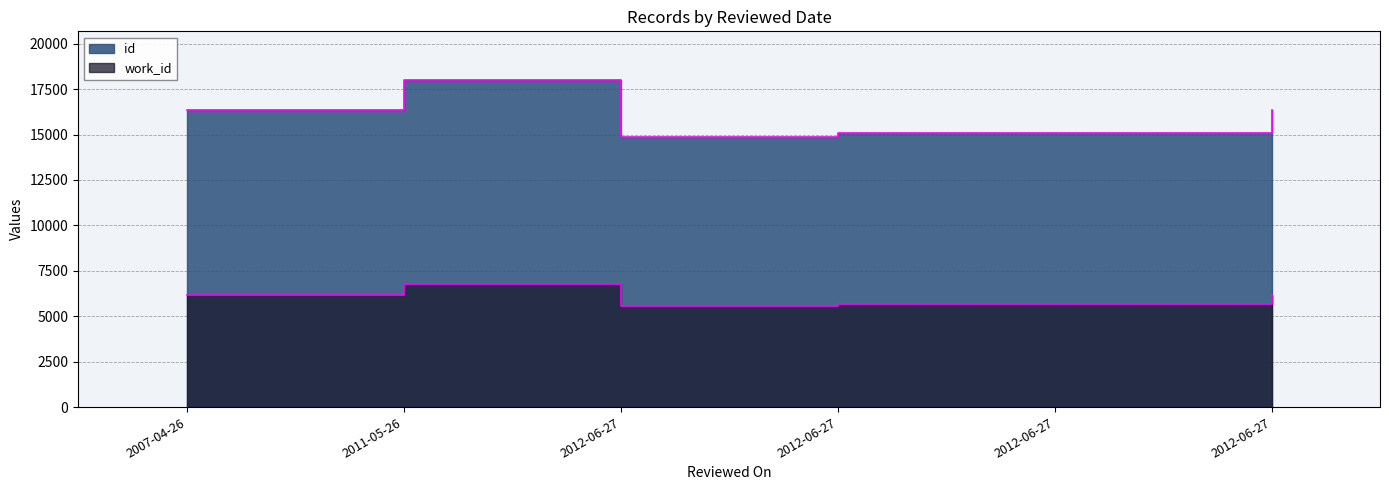

Where is work_id nearest to the value 6163?

2012-06-27